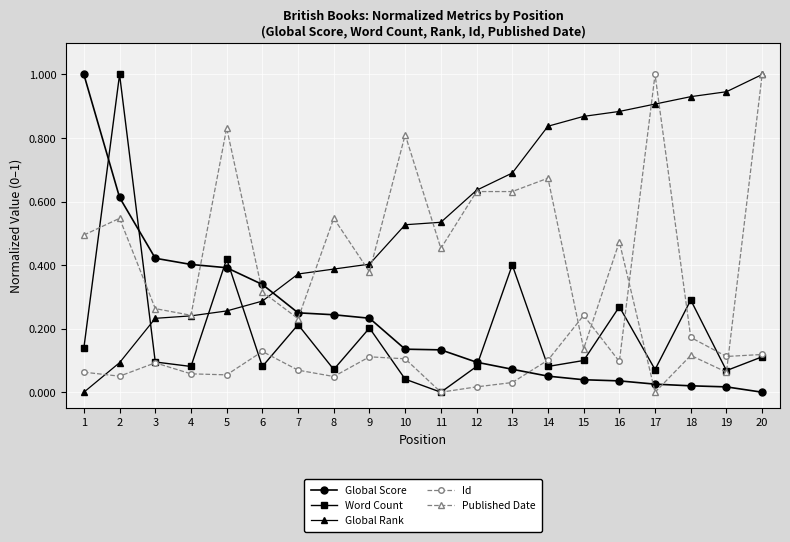

Which category has the highest value in the Word Count series?

2